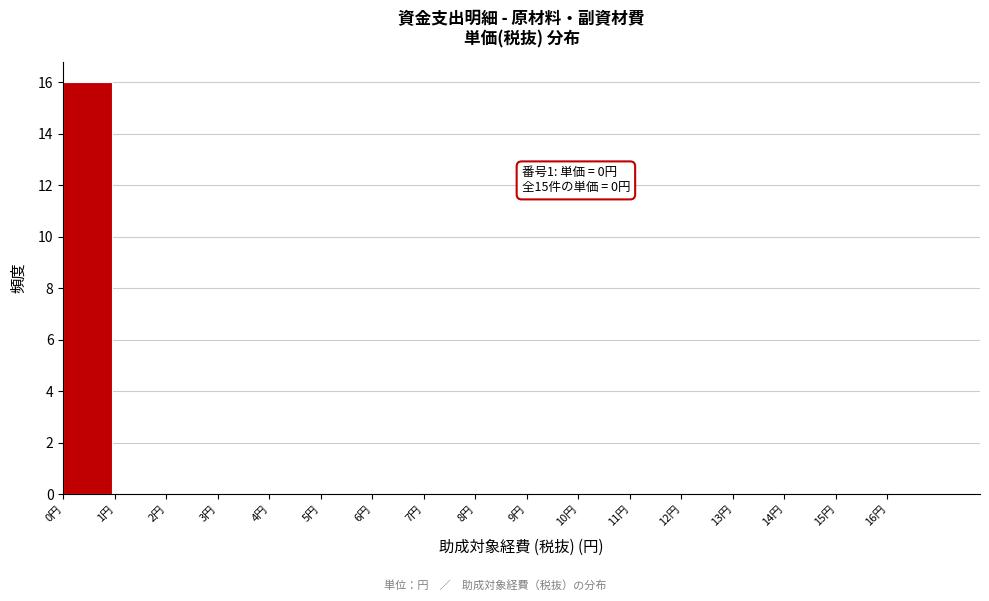

Over which range of the x-axis is the bar tallest?

0 to 1